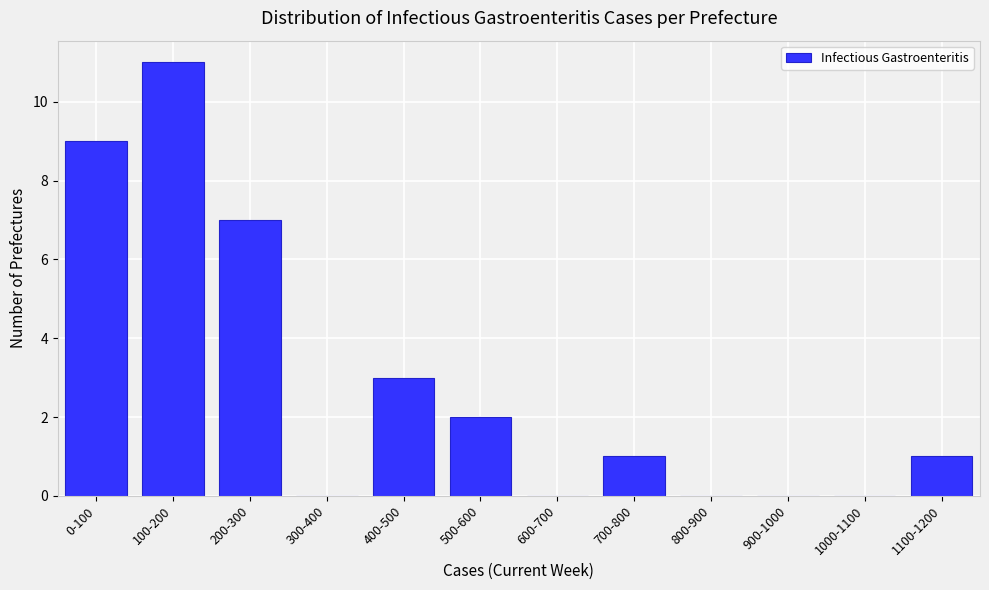

Reading right to left, transcribe all the data shown in this chart.

1100-1200=1	1000-1100=0	900-1000=0	800-900=0	700-800=1	600-700=0	500-600=2	400-500=3	300-400=0	200-300=7	100-200=11	0-100=9